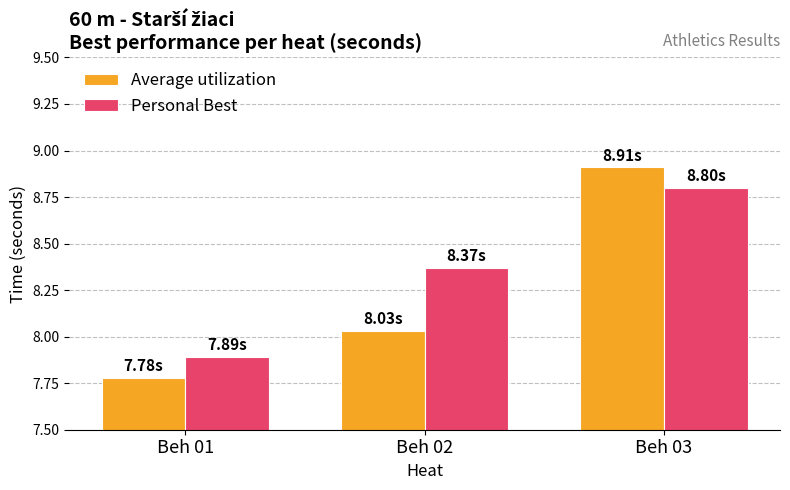

What is the spread (max minus min) of values at Beh 02?

0.3